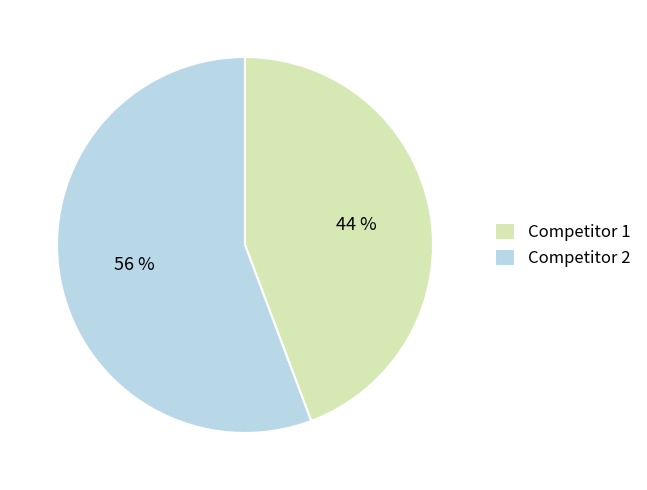

Is there any slice that represents more than half of the pie?

Yes